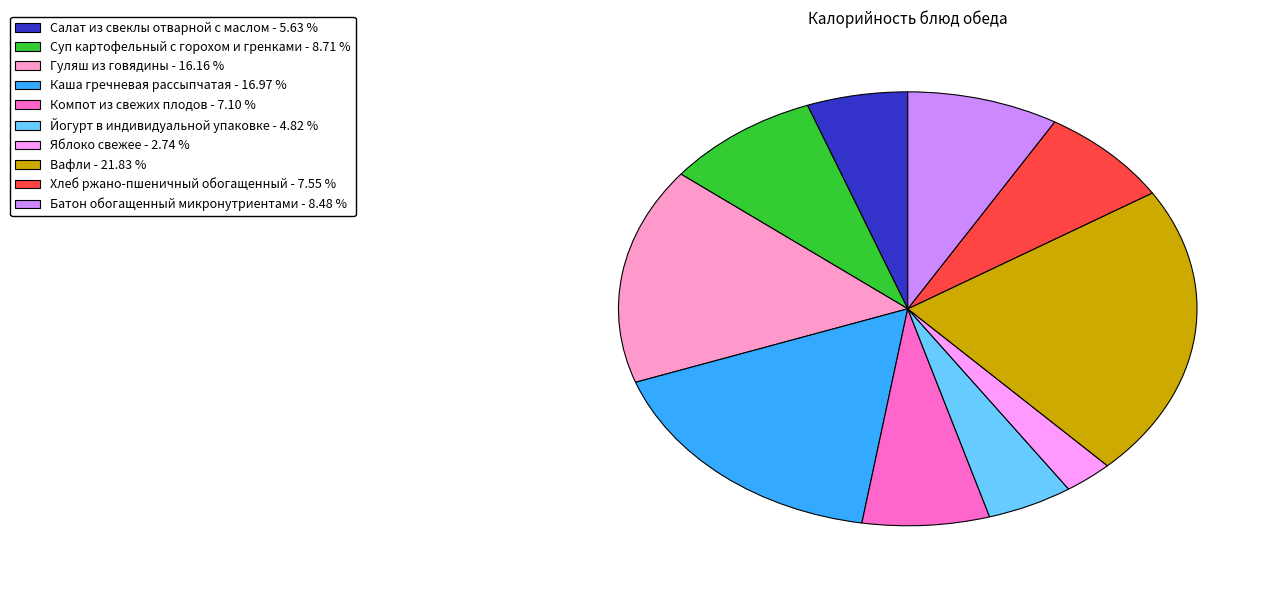

Is the sum of Вафли - 21.83 % and Йогурт в индивидуальной упаковке - 4.82 % greater than half?

No